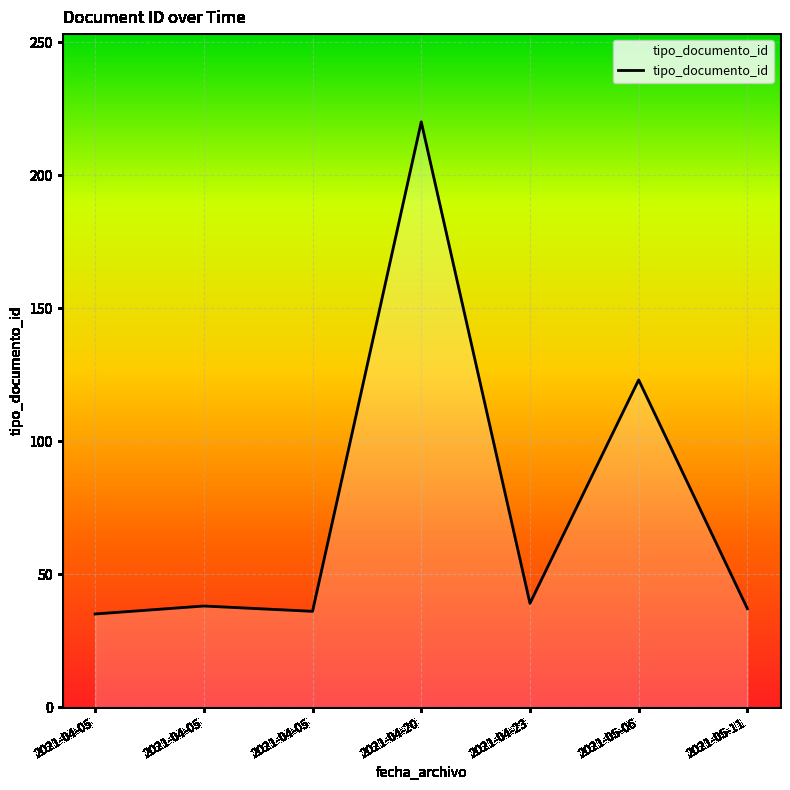

Which label corresponds to the smallest value in the chart?

2021-04-05